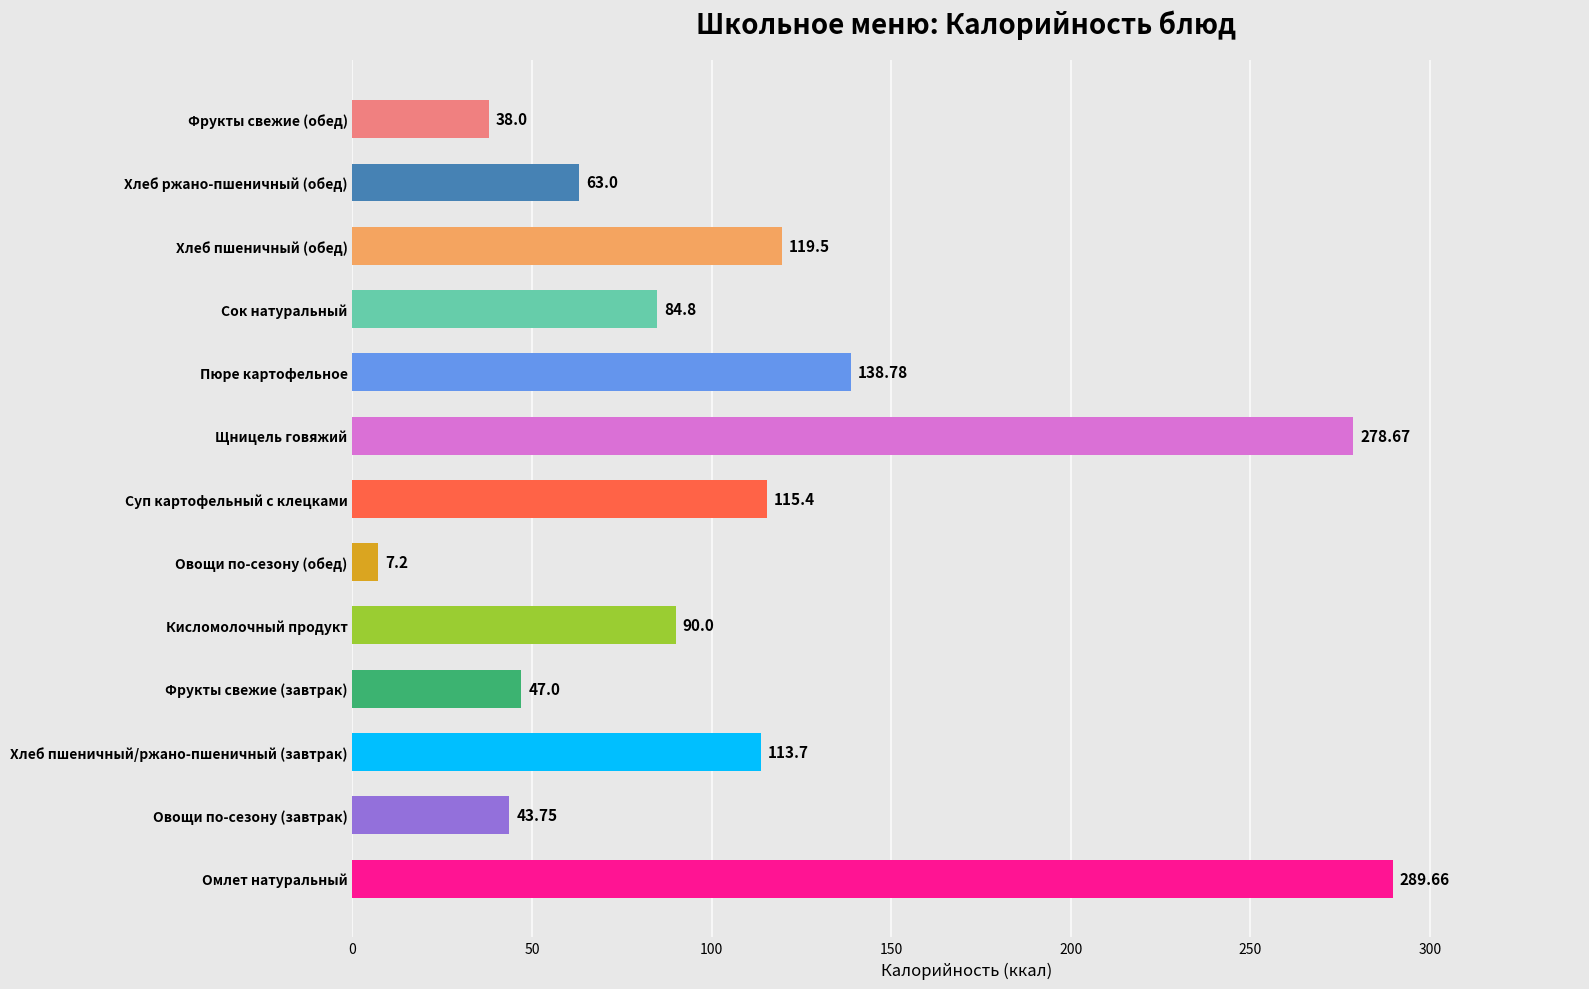

Are the bars grouped side by side (vs. stacked)?

No